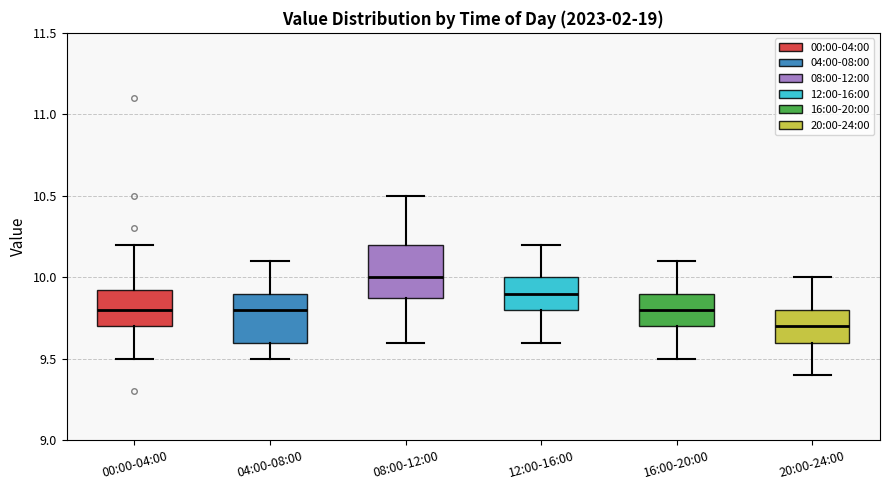

Which box's median line is the highest?

08:00-12:00